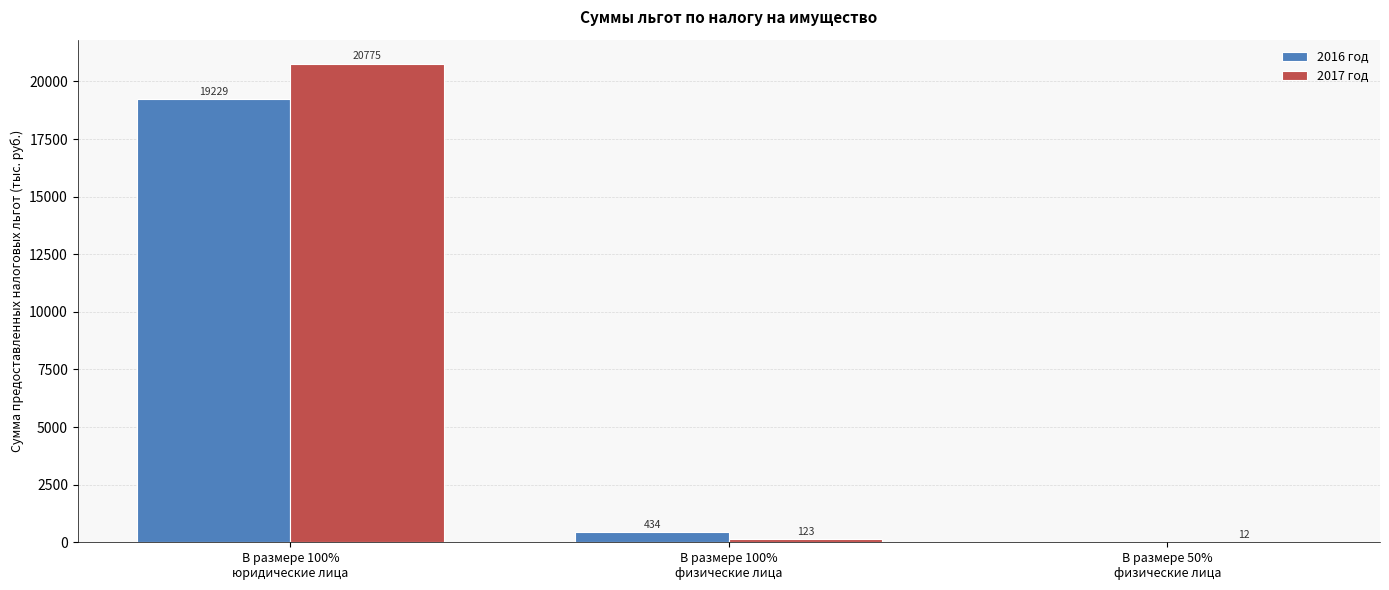

Which series has the largest total across all categories?

2017 год